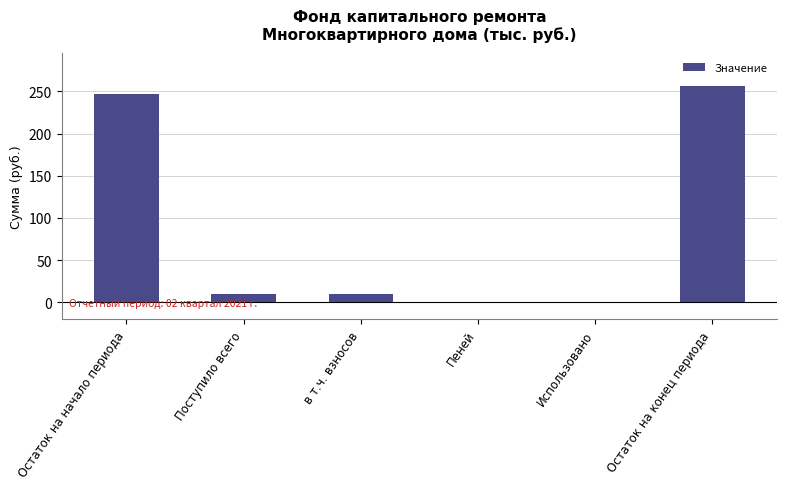

What is the sum of all values?

522.9